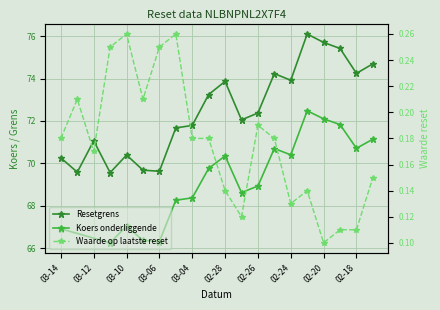

List the labels in order of Waarde op laatste reset value, smallest first.

2025-02-20, 2025-02-19, 2025-02-18, 2025-02-27, 2025-02-24, 2025-02-28, 2025-02-21, 2025-02-14, 2025-03-12, 2025-03-14, 2025-03-04, 2025-03-03, 2025-02-25, 2025-02-26, 2025-03-13, 2025-03-07, 2025-03-11, 2025-03-06, 2025-03-10, 2025-03-05